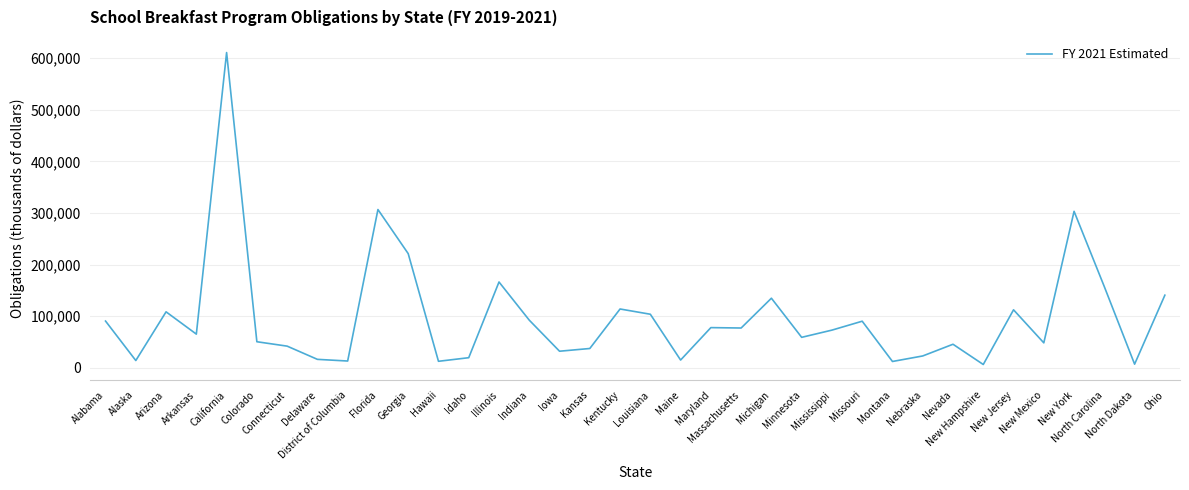

What is the greatest value displayed?

610967